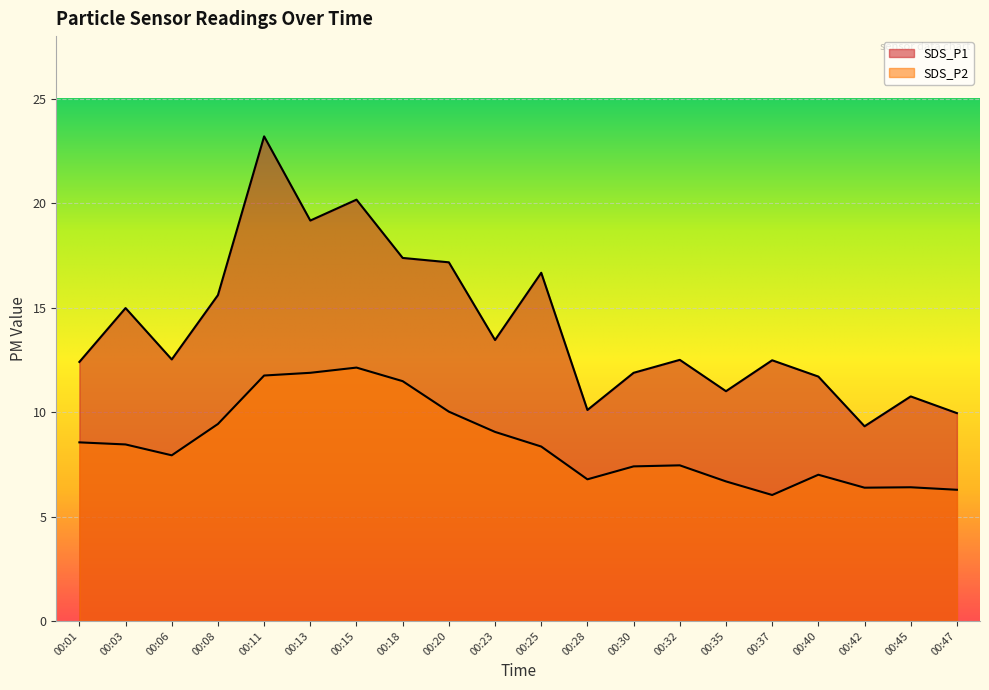

True or false: SDS_P2 and SDS_P1 cross at least once.

False